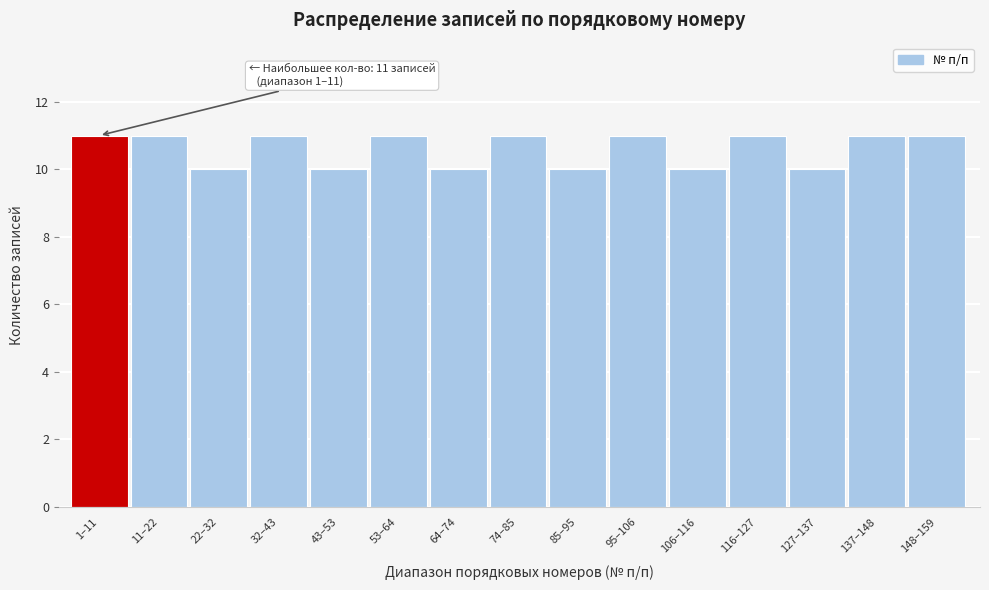

Reading right to left, what are all the values shown in this chart?

148–159=11	137–148=11	127–137=10	116–127=11	106–116=10	95–106=11	85–95=10	74–85=11	64–74=10	53–64=11	43–53=10	32–43=11	22–32=10	11–22=11	1–11=11